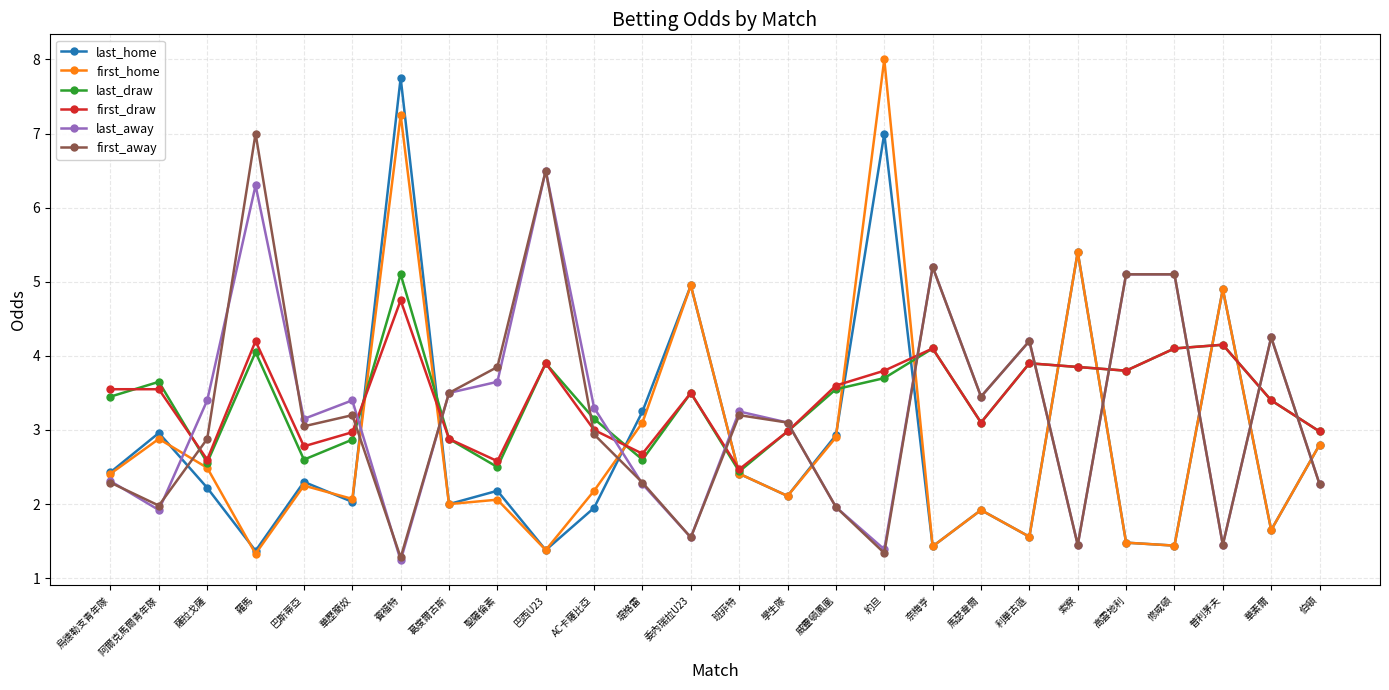

At which label does first_home first exceed 2?

烏德勒支青年隊